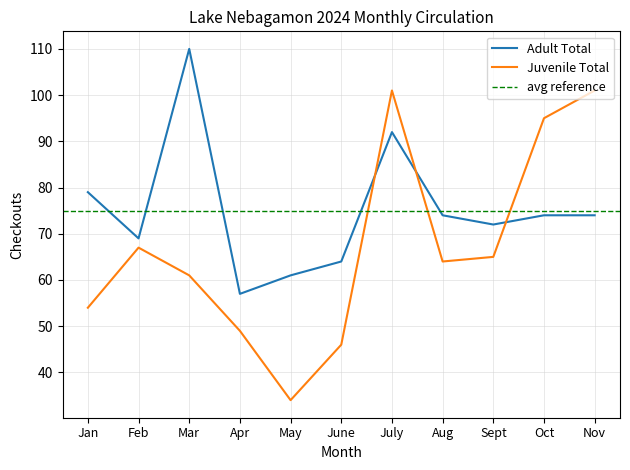

What is the difference between the maximum and second lowest values in the Juvenile Total series?

55